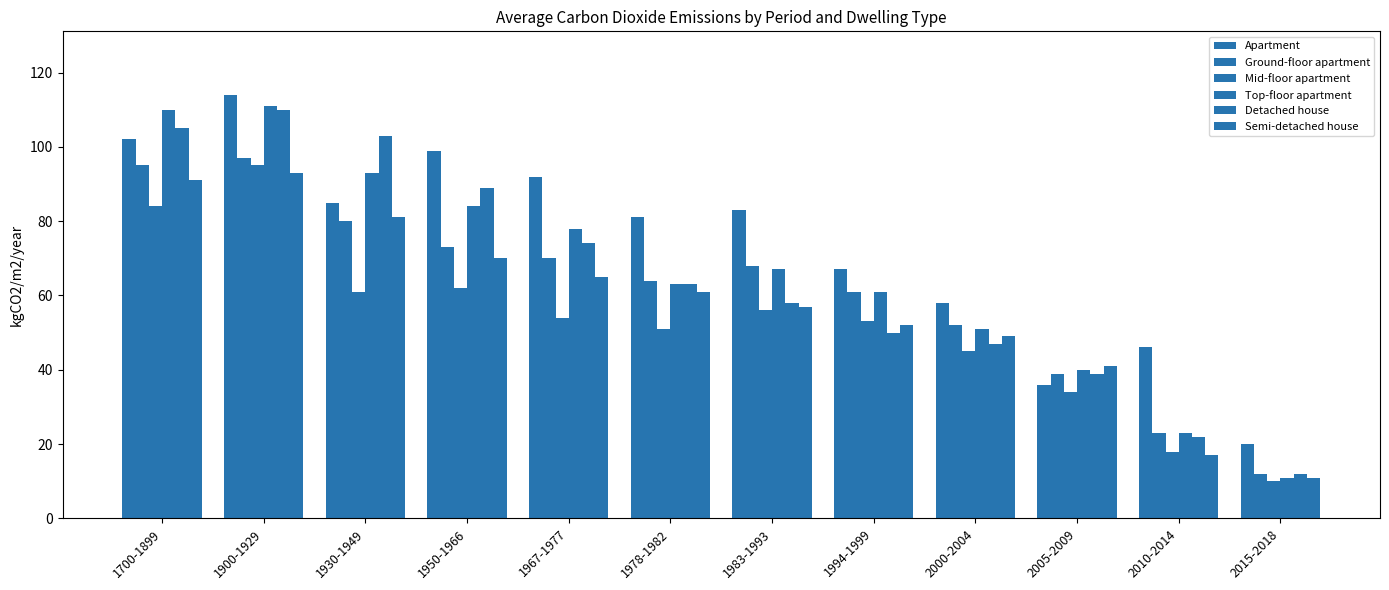

At which category is the sum across all series the highest?

1900-1929